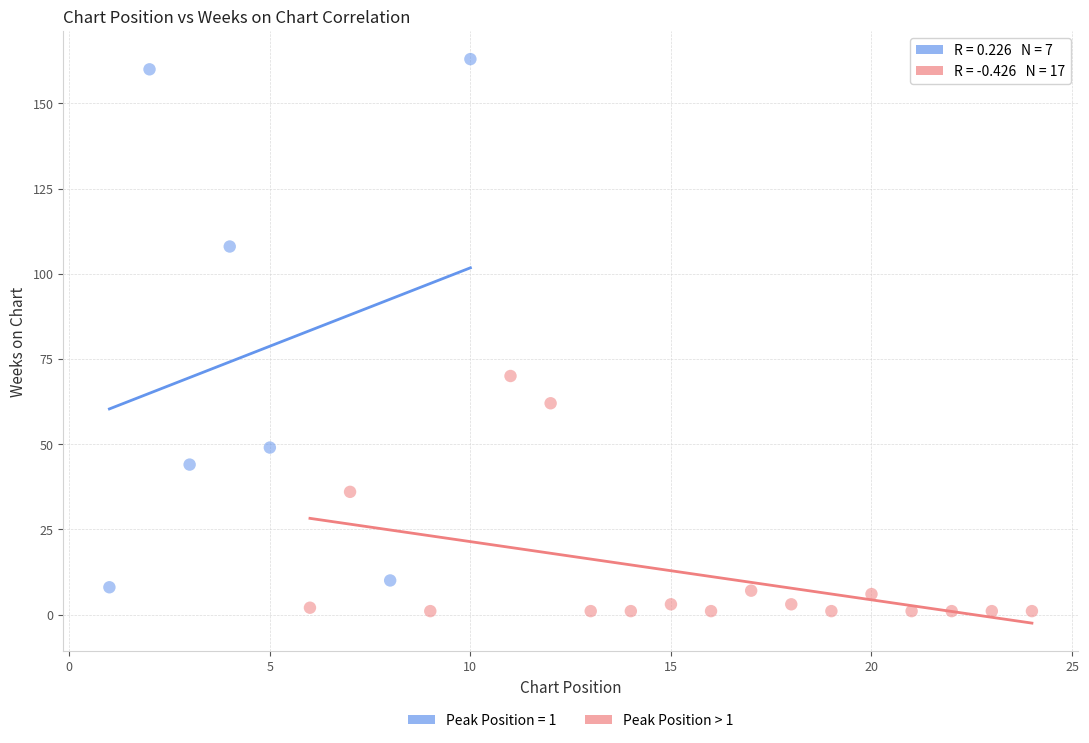

Which series reaches the maximum Y coordinate?

Peak Position = 1